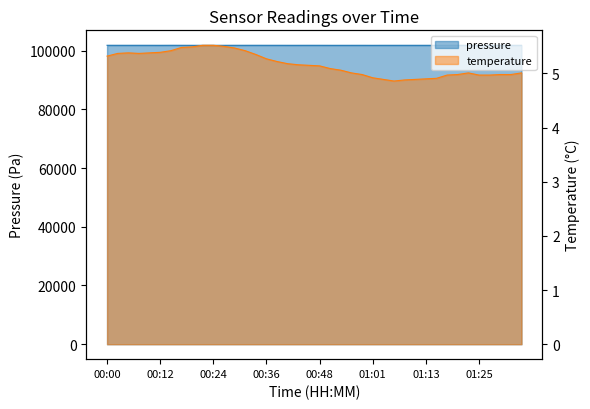

Where does the temperature series first go above 5?

00:00